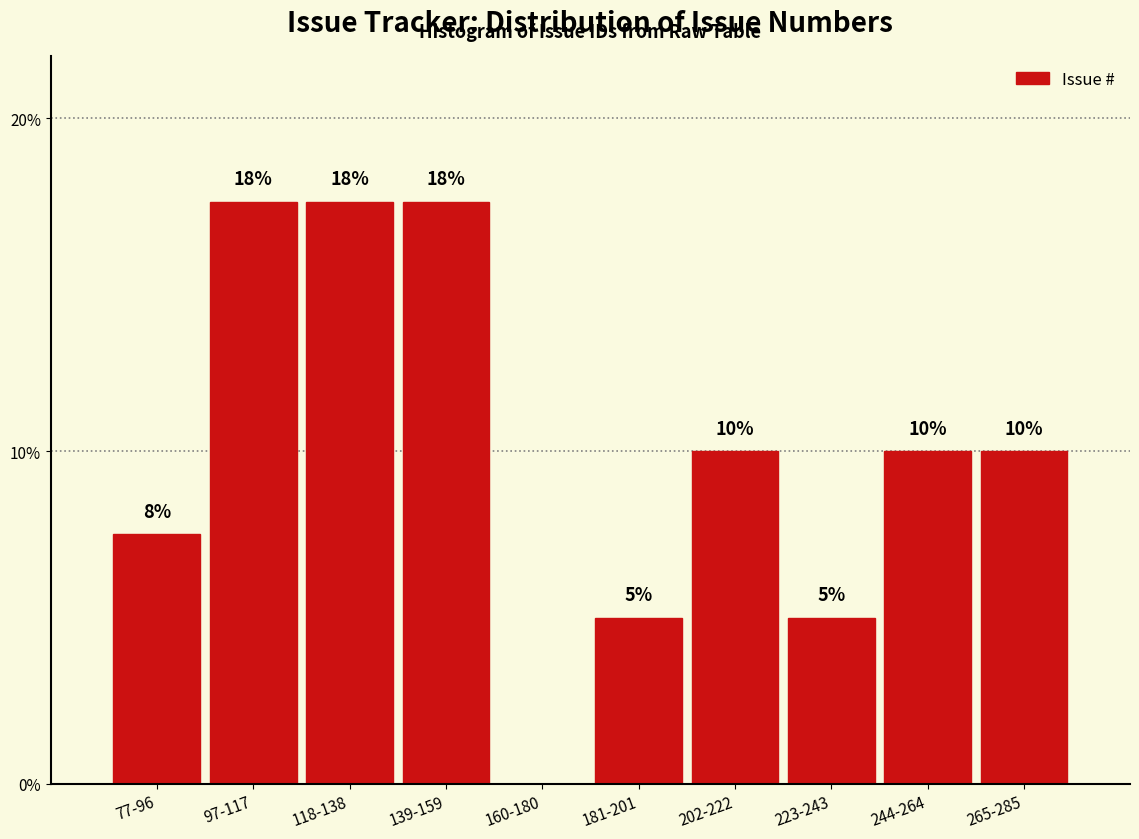

What value does the data have at 139-159?

17.5